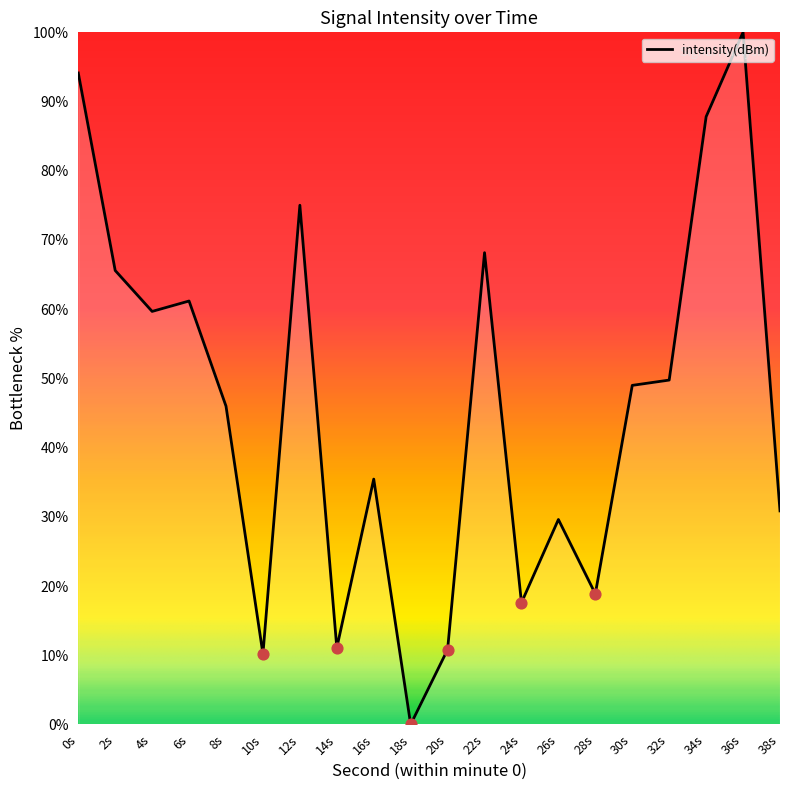

Approximately how many times larger is the value at 24s compared to 26s?

0.6